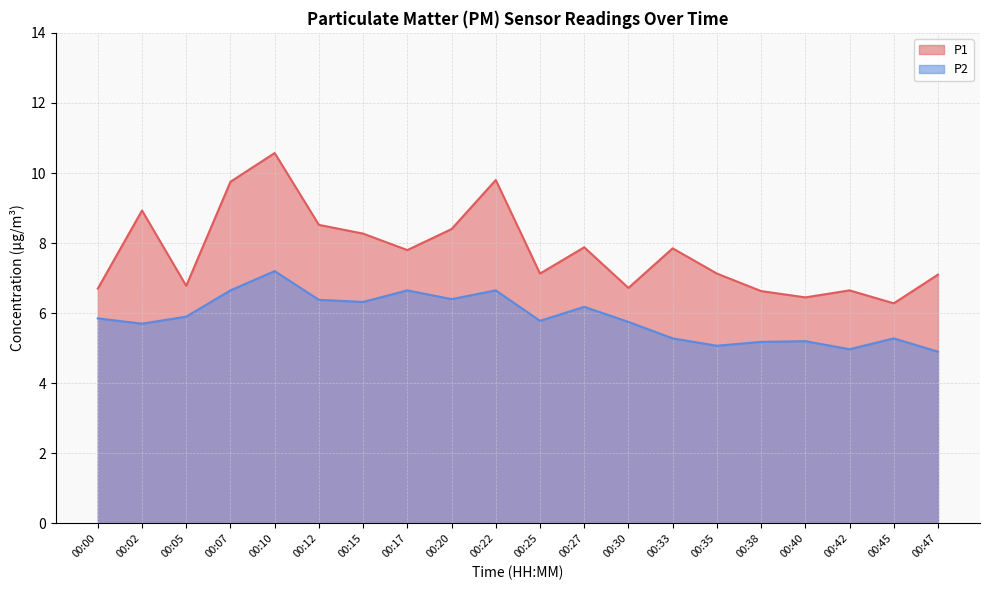

Where is the first local maximum for P2?

00:10